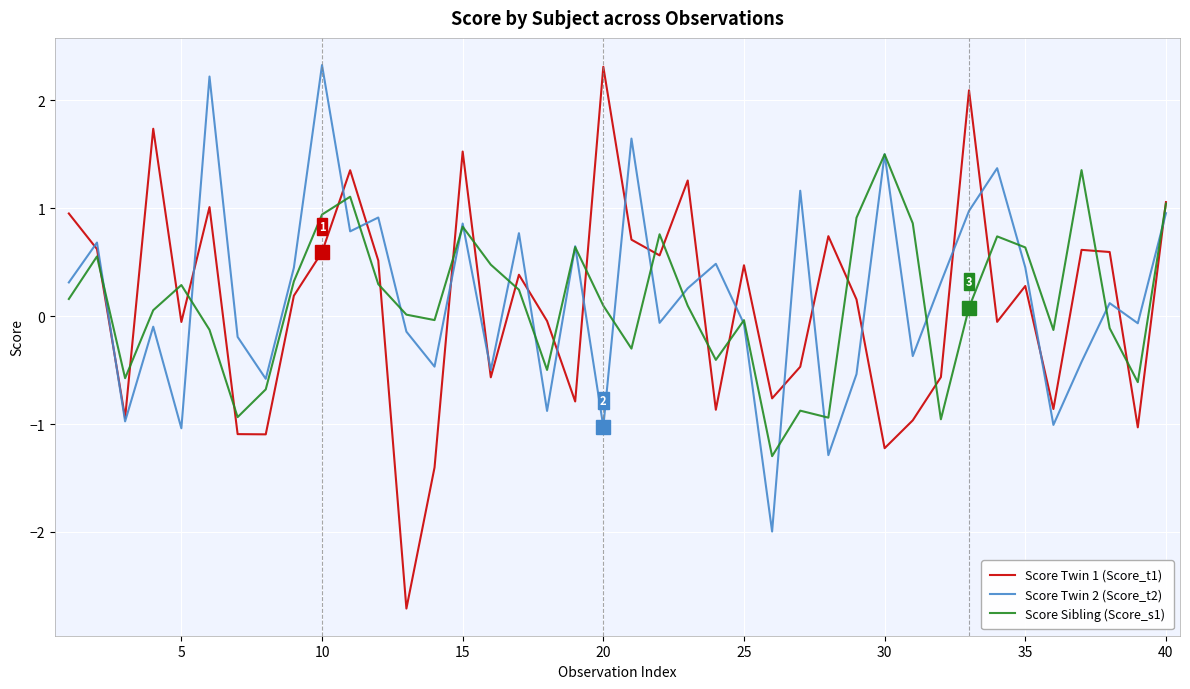

How many positive values does the Score Twin 2 (Score_t2) series have?

21